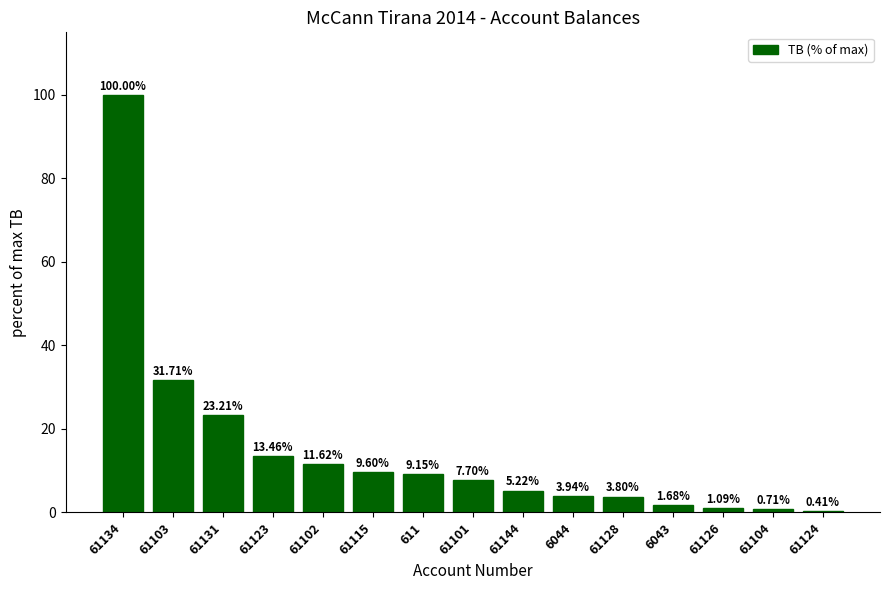

At which label does the data first exceed 7?

61134